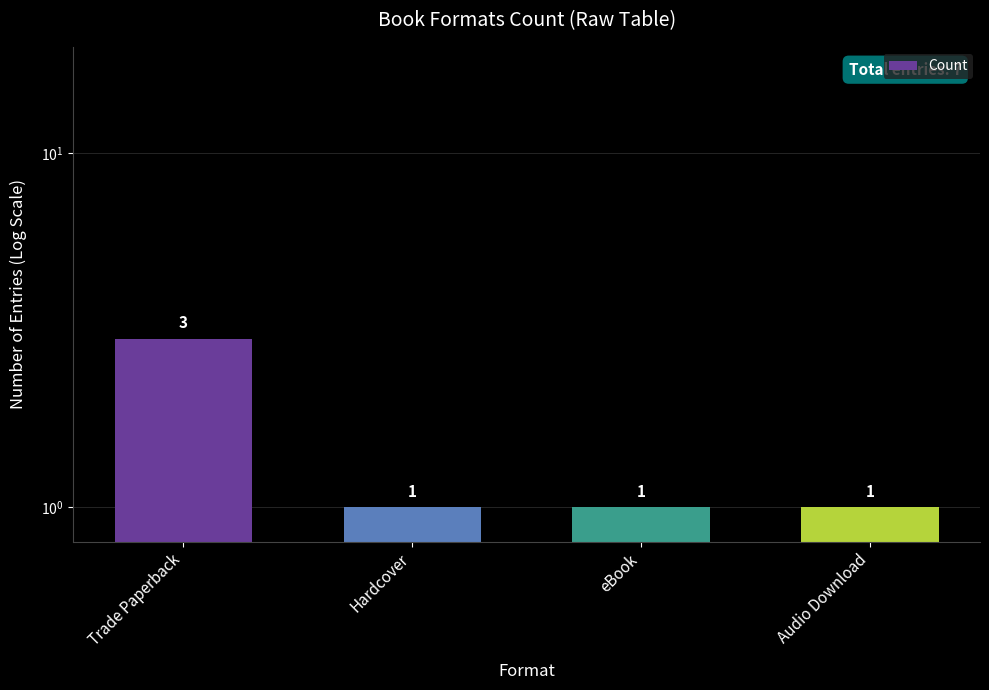

What is the label of the 1st bar from the right?

Audio Download